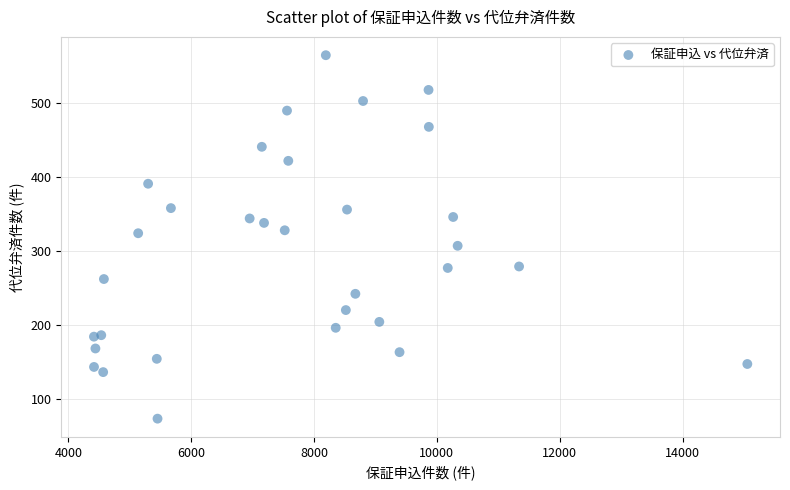

What is the range of X values (max minus min)?

10637